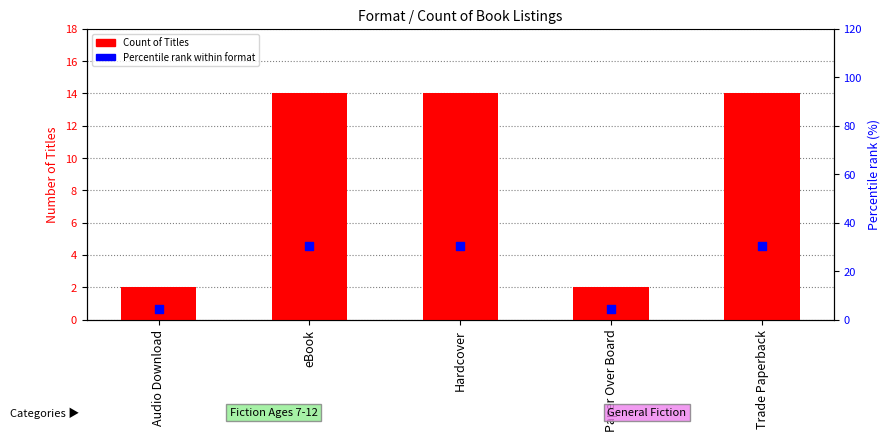

Which series has the largest total across all categories?

Percentile rank within format